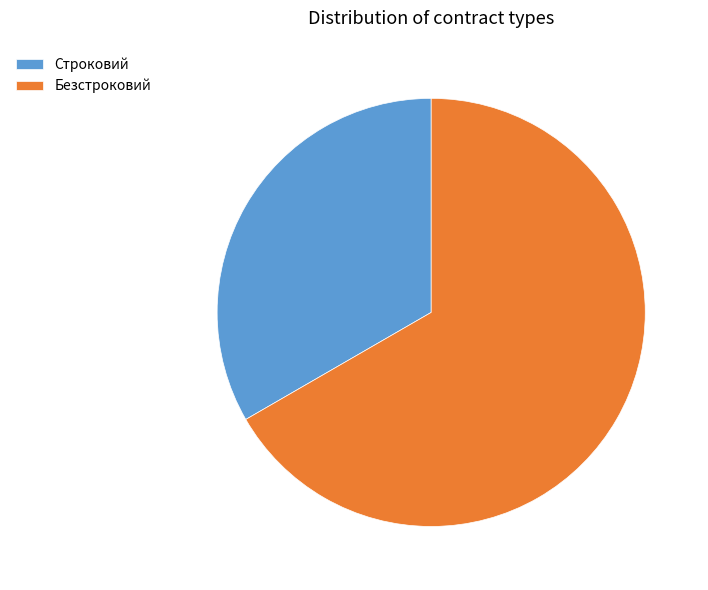

What is the majority slice?

Безстроковий